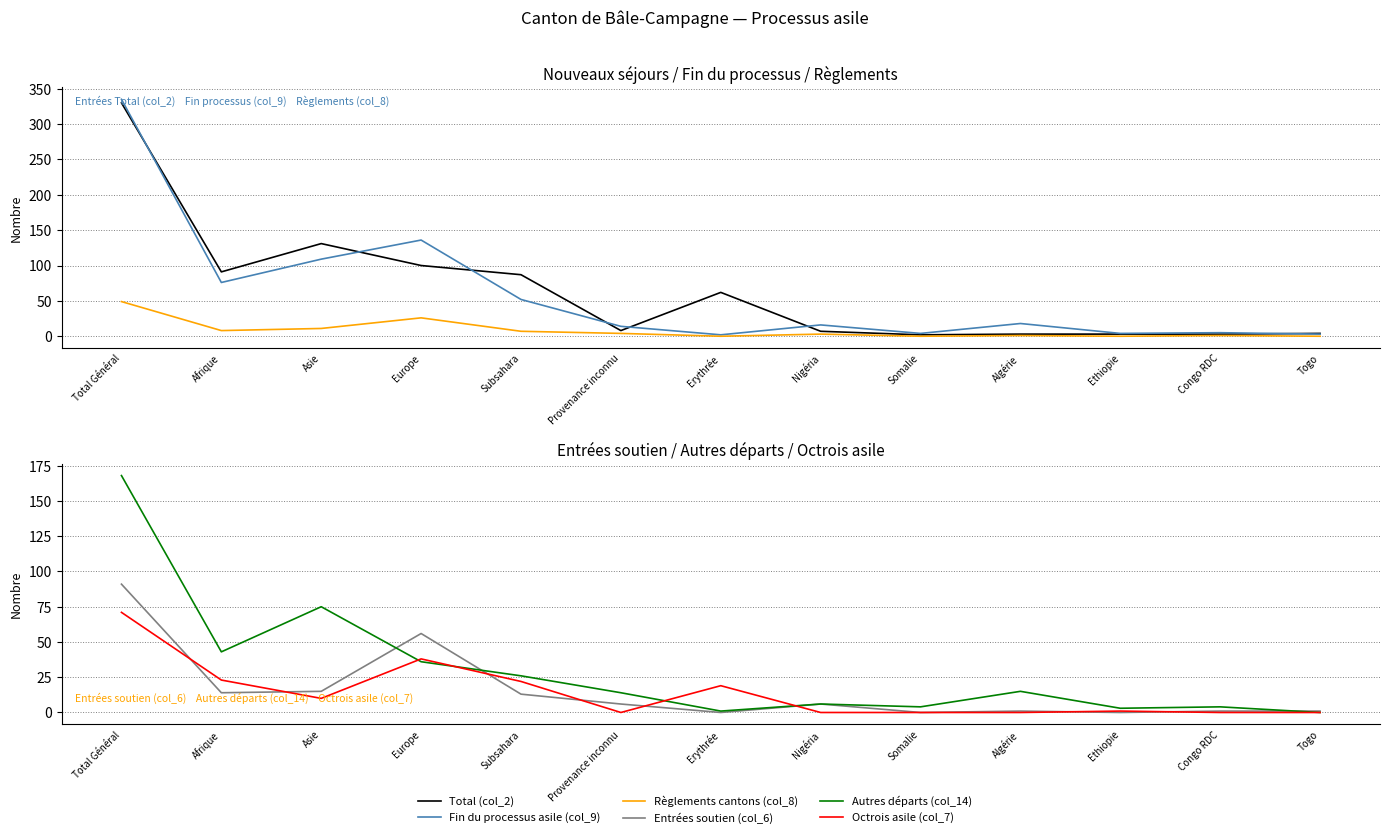

Where is Fin du processus asile (col_9) nearest to the value 168?

Europe